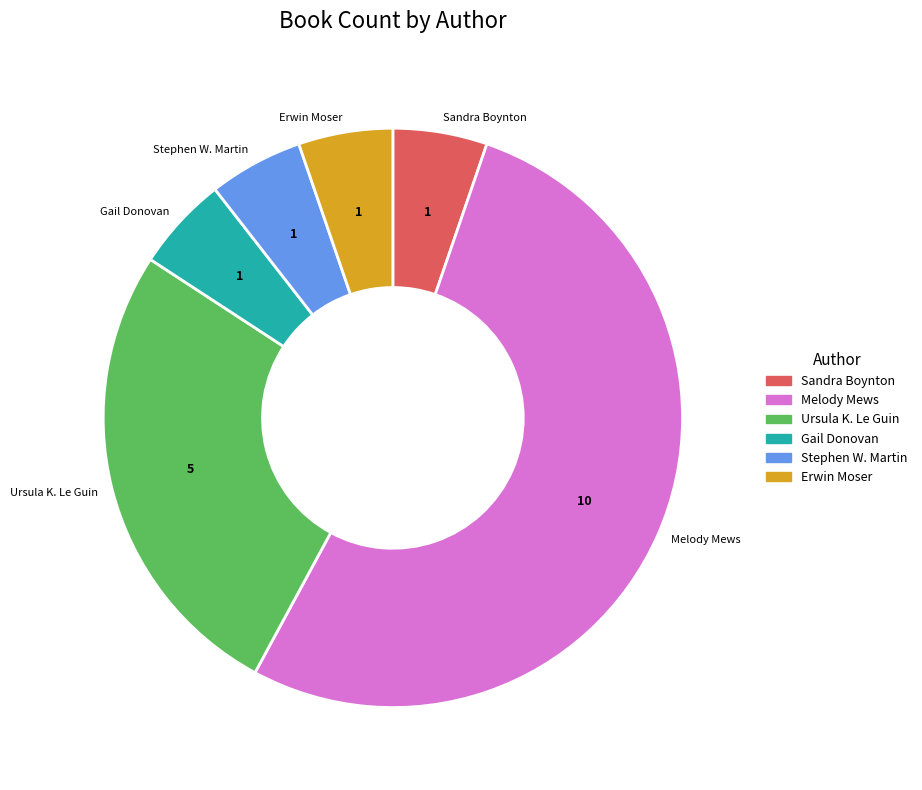

Is there a majority slice in this chart?

Yes